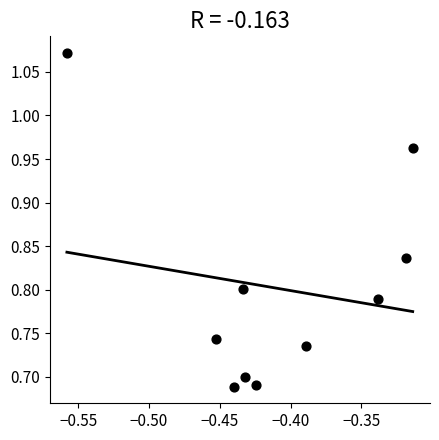

What is the range of Y values (max minus min)?

0.4